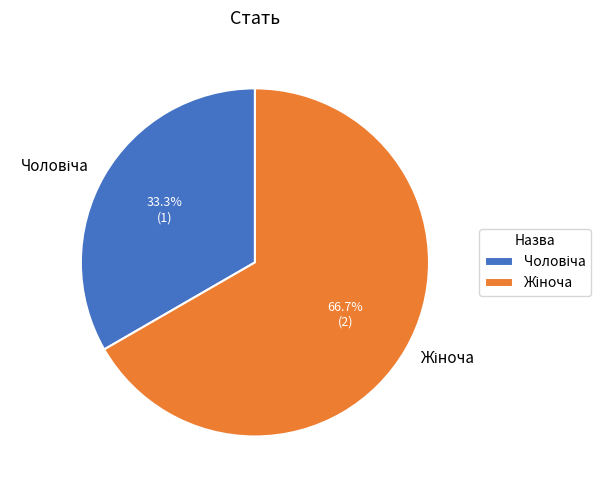

Is there any slice that represents more than half of the pie?

Yes